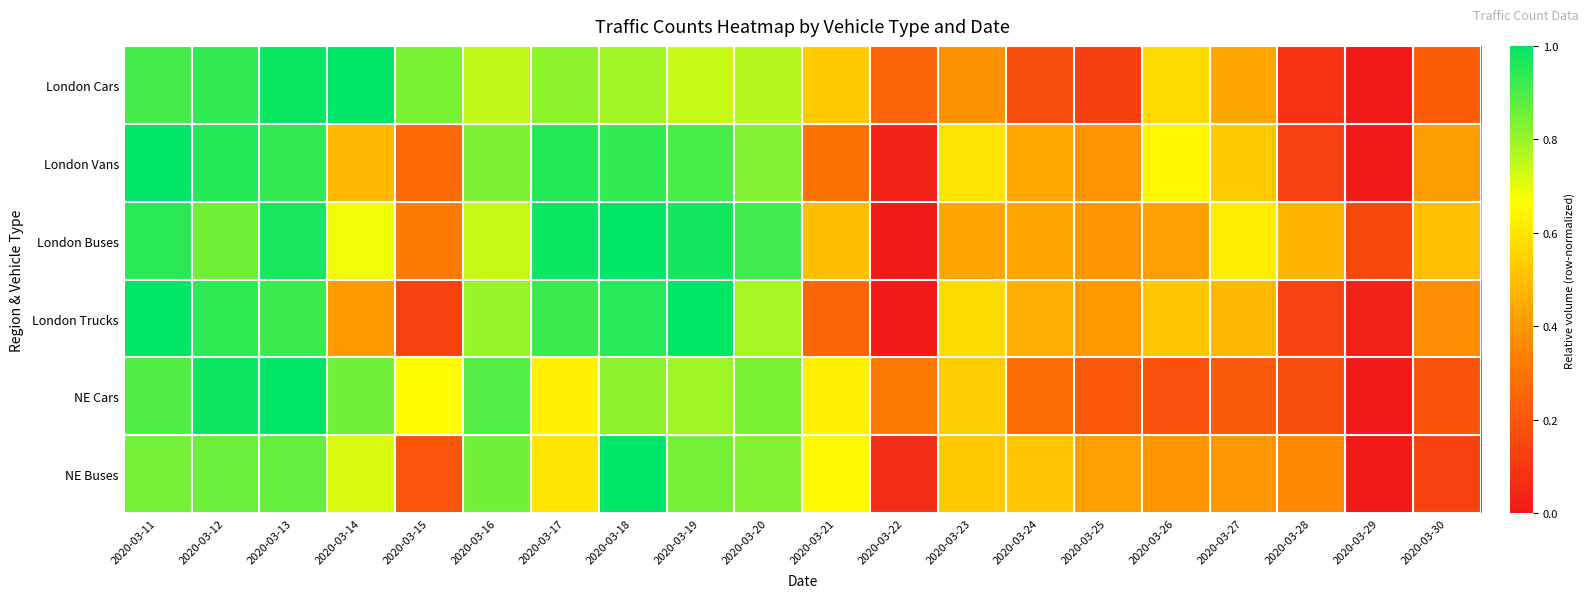

Reading left to right, transcribe all the data shown in this chart.

London Cars: 2020-03-11=0.9	2020-03-12=0.9	2020-03-13=1.0	2020-03-14=1.0	2020-03-15=0.8	2020-03-16=0.7	2020-03-17=0.8	2020-03-18=0.8	2020-03-19=0.7	2020-03-20=0.8	2020-03-21=0.5	2020-03-22=0.2	2020-03-23=0.4	2020-03-24=0.2	2020-03-25=0.1	2020-03-26=0.6	2020-03-27=0.4	2020-03-28=0.1	2020-03-29=0.0	2020-03-30=0.2
London Vans: 2020-03-11=1.0	2020-03-12=1.0	2020-03-13=0.9	2020-03-14=0.5	2020-03-15=0.3	2020-03-16=0.8	2020-03-17=1.0	2020-03-18=0.9	2020-03-19=0.9	2020-03-20=0.8	2020-03-21=0.3	2020-03-22=0.0	2020-03-23=0.6	2020-03-24=0.4	2020-03-25=0.4	2020-03-26=0.6	2020-03-27=0.5	2020-03-28=0.1	2020-03-29=0.0	2020-03-30=0.4
London Buses: 2020-03-11=0.9	2020-03-12=0.9	2020-03-13=1.0	2020-03-14=0.7	2020-03-15=0.3	2020-03-16=0.7	2020-03-17=1.0	2020-03-18=1.0	2020-03-19=1.0	2020-03-20=0.9	2020-03-21=0.5	2020-03-22=0.0	2020-03-23=0.4	2020-03-24=0.4	2020-03-25=0.4	2020-03-26=0.4	2020-03-27=0.6	2020-03-28=0.5	2020-03-29=0.2	2020-03-30=0.5
London Trucks: 2020-03-11=1.0	2020-03-12=0.9	2020-03-13=0.9	2020-03-14=0.4	2020-03-15=0.1	2020-03-16=0.8	2020-03-17=0.9	2020-03-18=0.9	2020-03-19=1.0	2020-03-20=0.8	2020-03-21=0.3	2020-03-22=0.0	2020-03-23=0.6	2020-03-24=0.5	2020-03-25=0.4	2020-03-26=0.5	2020-03-27=0.5	2020-03-28=0.1	2020-03-29=0.0	2020-03-30=0.4
NE Cars: 2020-03-11=0.9	2020-03-12=1.0	2020-03-13=1.0	2020-03-14=0.9	2020-03-15=0.7	2020-03-16=0.9	2020-03-17=0.6	2020-03-18=0.8	2020-03-19=0.8	2020-03-20=0.8	2020-03-21=0.6	2020-03-22=0.3	2020-03-23=0.5	2020-03-24=0.3	2020-03-25=0.2	2020-03-26=0.2	2020-03-27=0.2	2020-03-28=0.2	2020-03-29=0.0	2020-03-30=0.2
NE Buses: 2020-03-11=0.8	2020-03-12=0.9	2020-03-13=0.9	2020-03-14=0.7	2020-03-15=0.2	2020-03-16=0.9	2020-03-17=0.6	2020-03-18=1.0	2020-03-19=0.8	2020-03-20=0.8	2020-03-21=0.7	2020-03-22=0.1	2020-03-23=0.5	2020-03-24=0.5	2020-03-25=0.4	2020-03-26=0.4	2020-03-27=0.4	2020-03-28=0.4	2020-03-29=0.0	2020-03-30=0.1